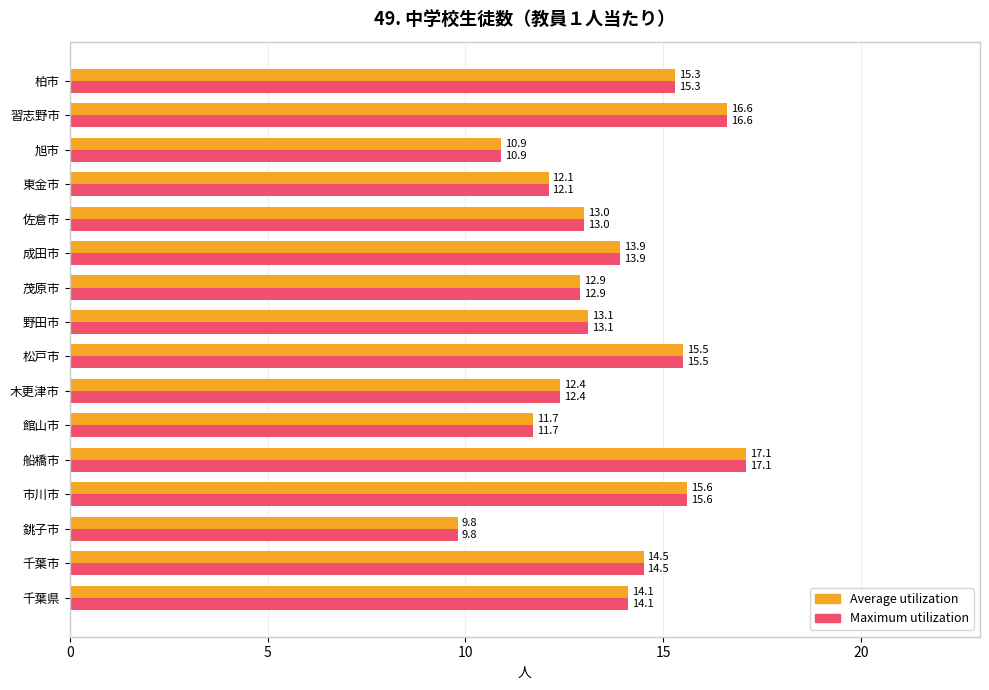

What is the difference between the second highest and minimum values in the Average utilization series?

6.8